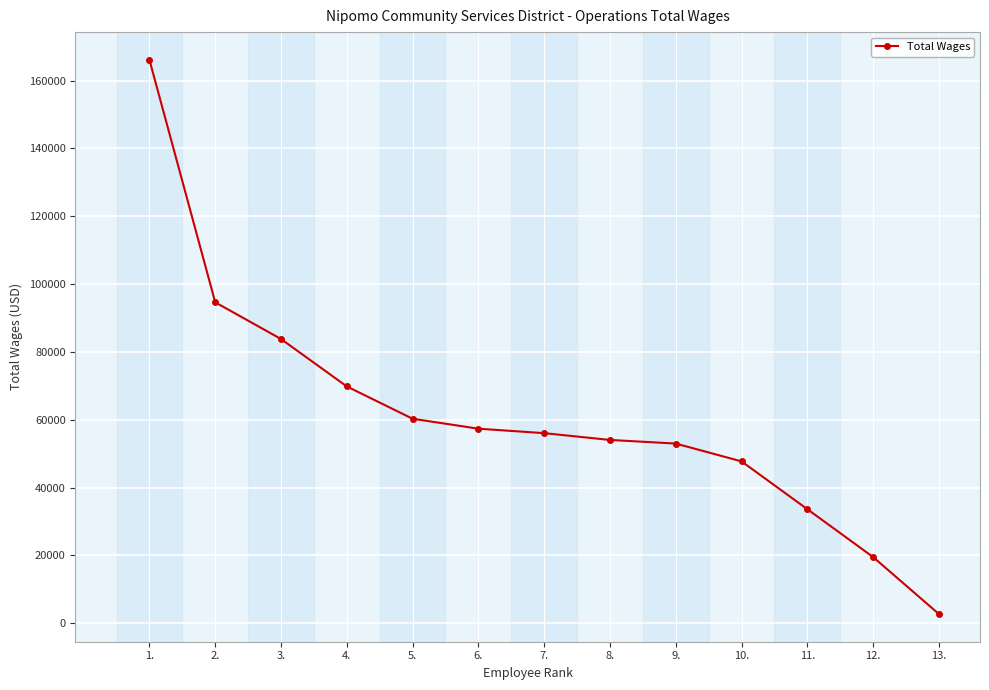

What is the value of the 5th point from the left?

60280